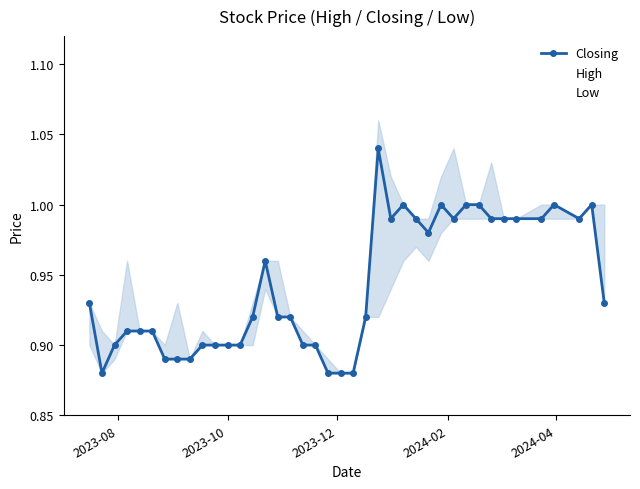

True or false: Closing has more than 2 points higher than both neighbors.

True